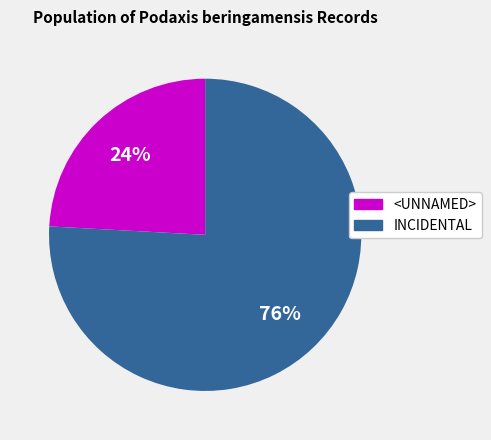

To the nearest percent, what percentage of the pie is <UNNAMED>?

24%